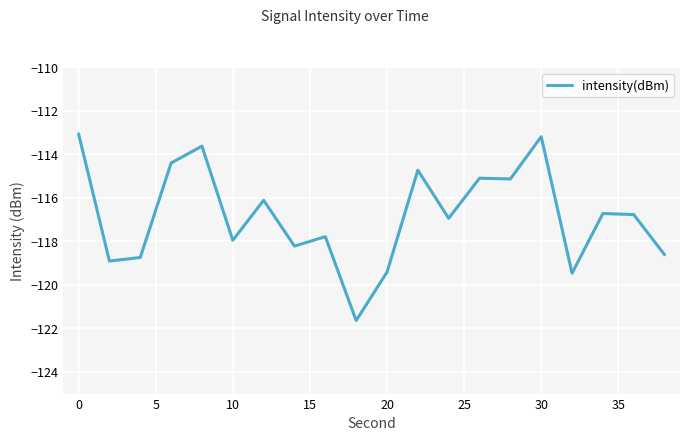

What is the greatest value displayed?

-113.1